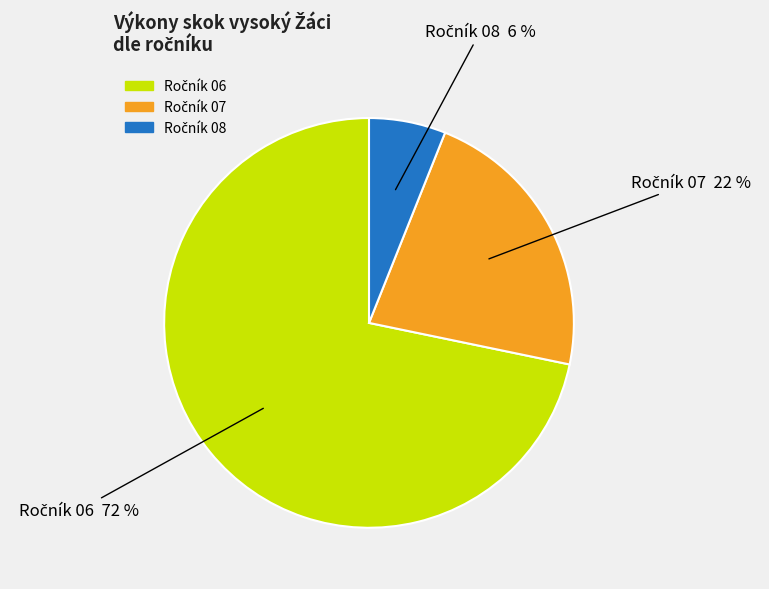

To the nearest percent, what is the average slice percentage?

33%